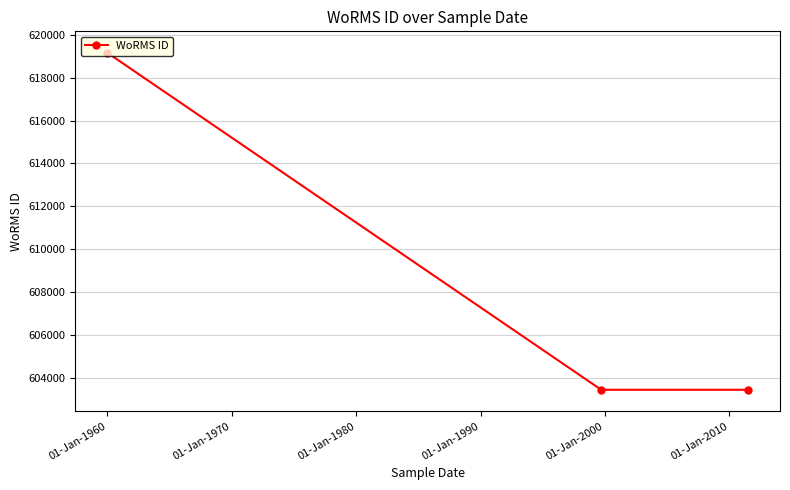

What is the smallest value displayed?

603429